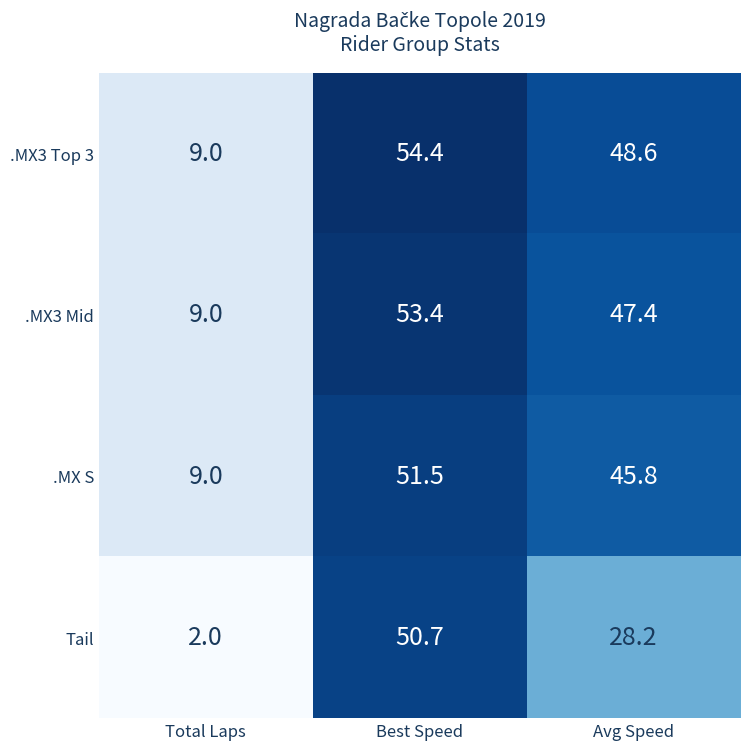

Count the number of categories in the chart.

3